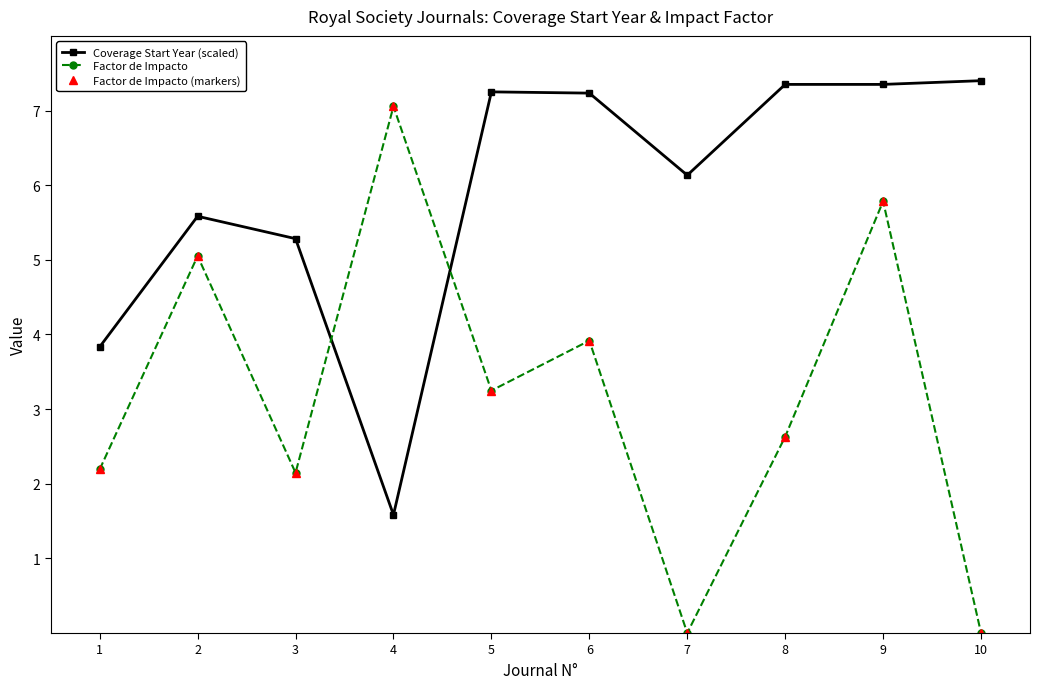

True or false: Factor de Impacto and Factor de Impacto (markers) cross at least once.

False